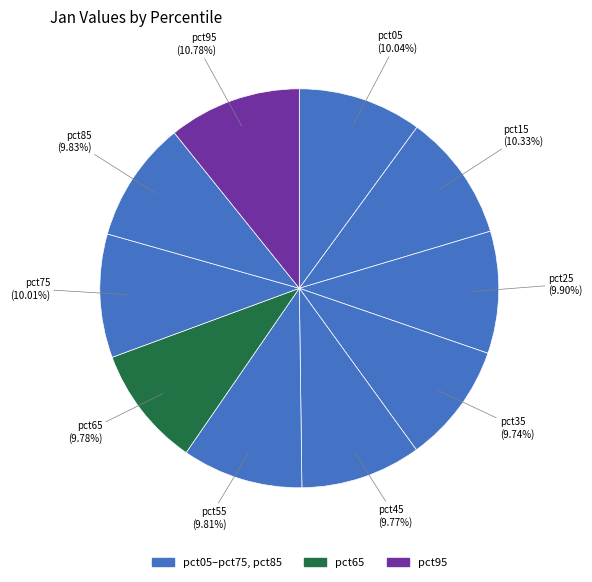

Is there any slice that represents more than half of the pie?

No